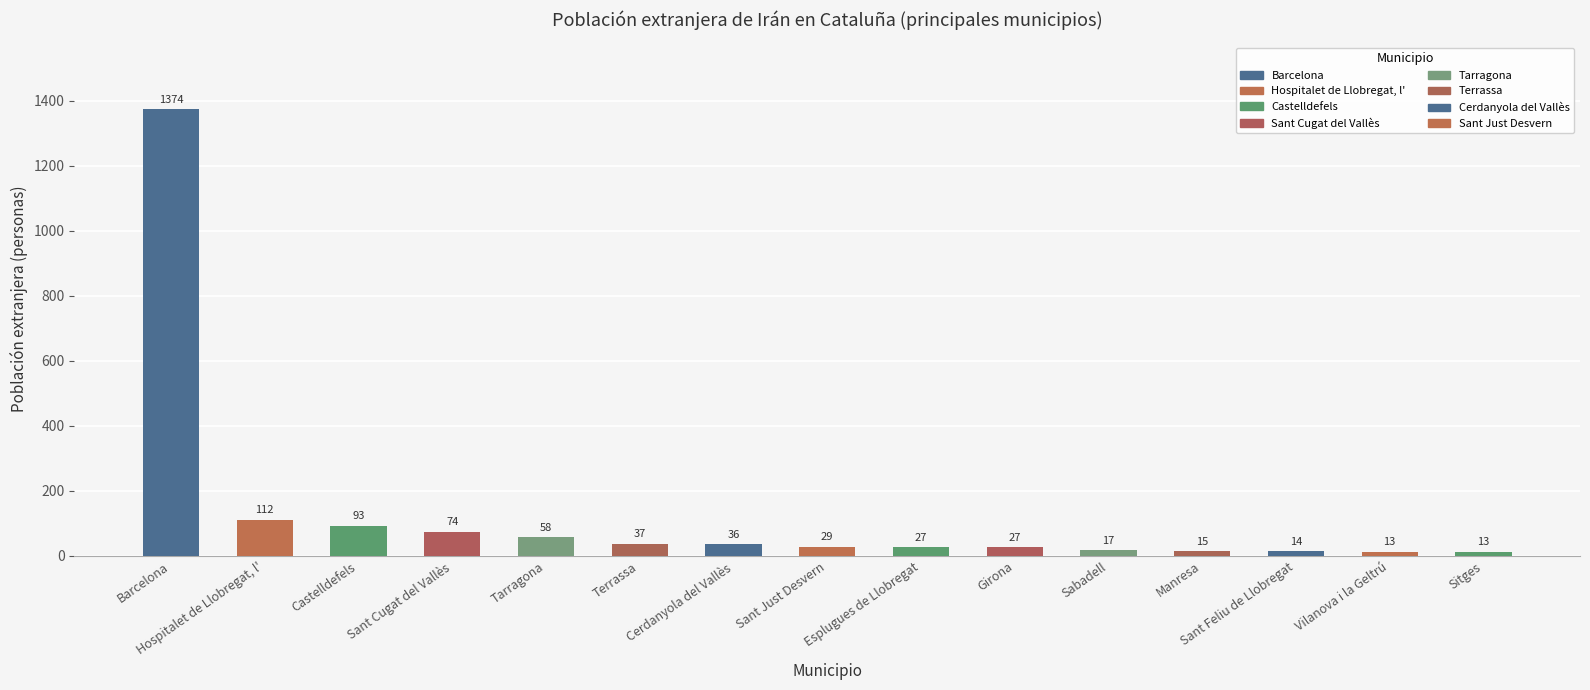

What is the value of the 4th bar from the left?

74